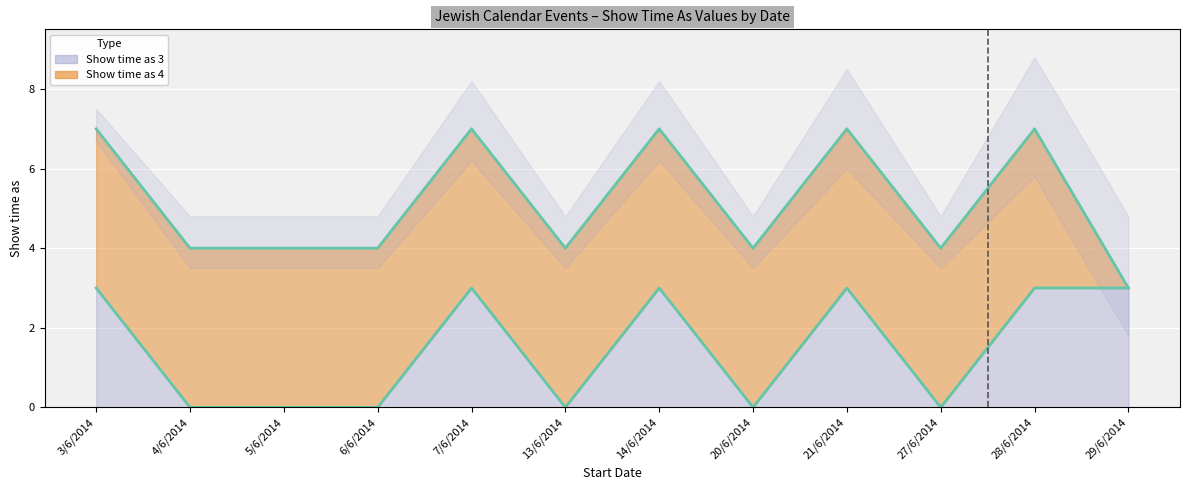

What position from the right is 27/6/2014?

3